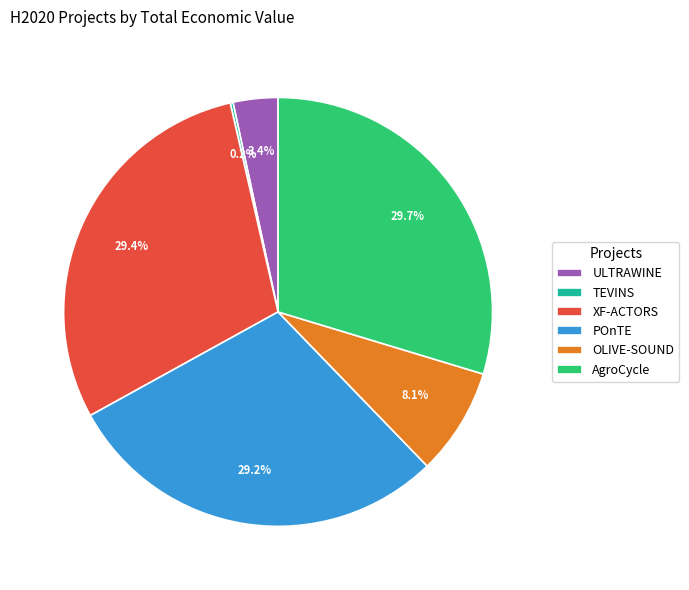

Is the sum of POnTE and AgroCycle greater than half?

Yes